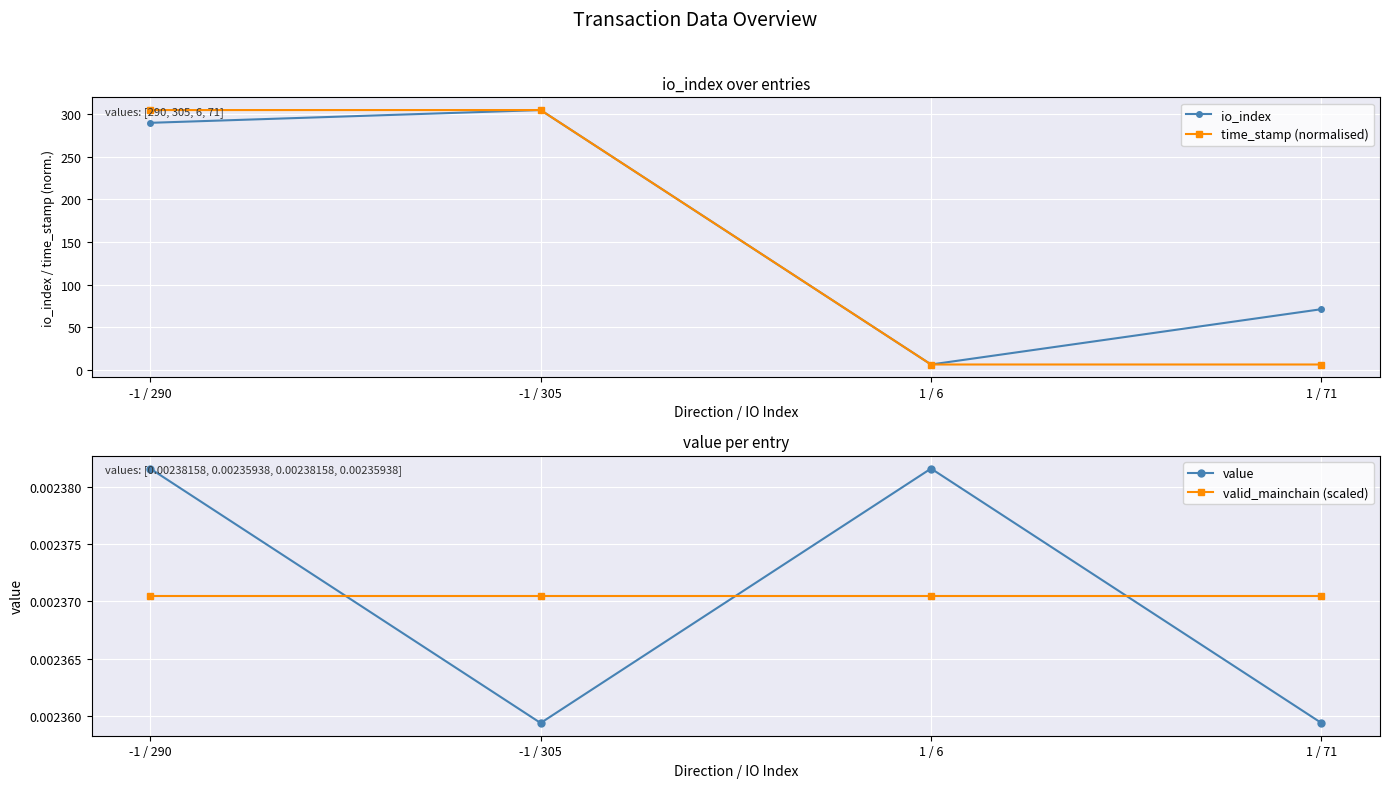

What position from the left is -1 / 290?

1